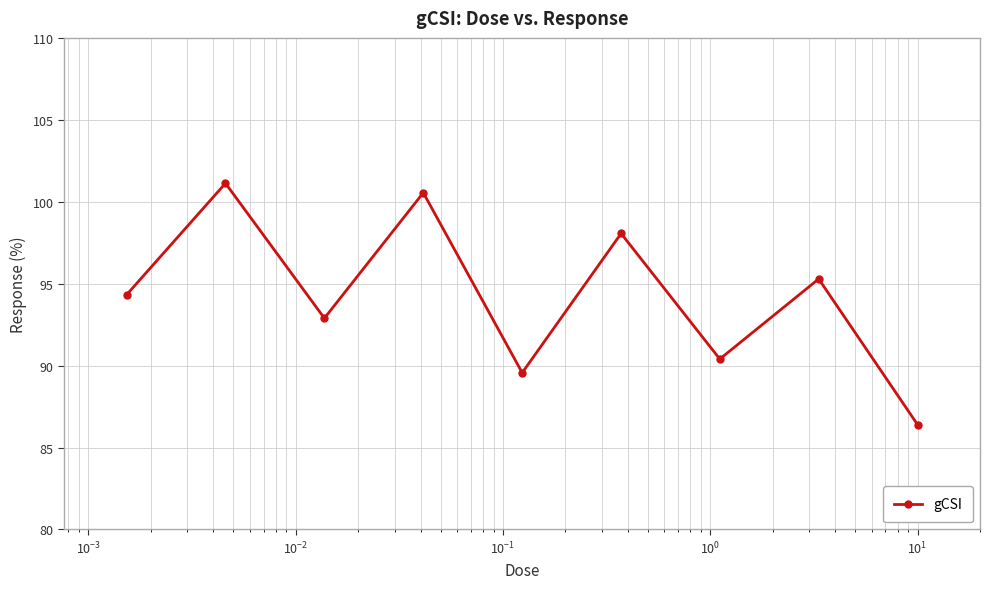

What is the value of the 2nd point from the left?

101.1